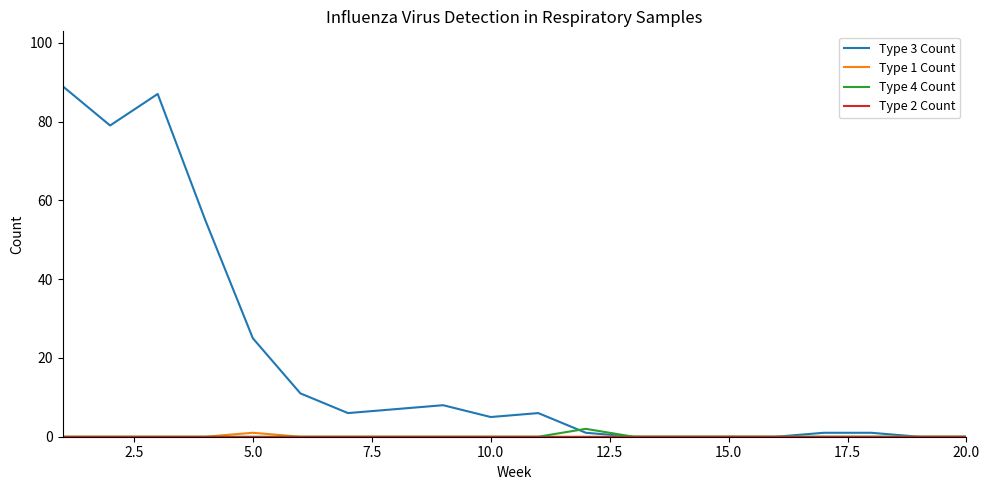

What is the greatest value displayed?

89